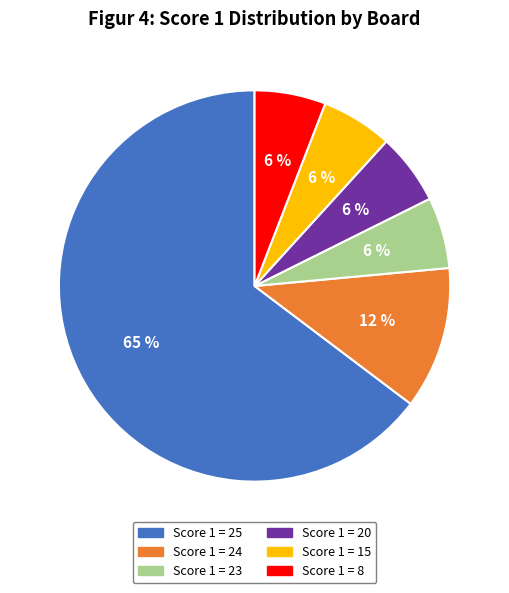

The Score 1 = 23 slice represents 6% of the pie. True or false?

True